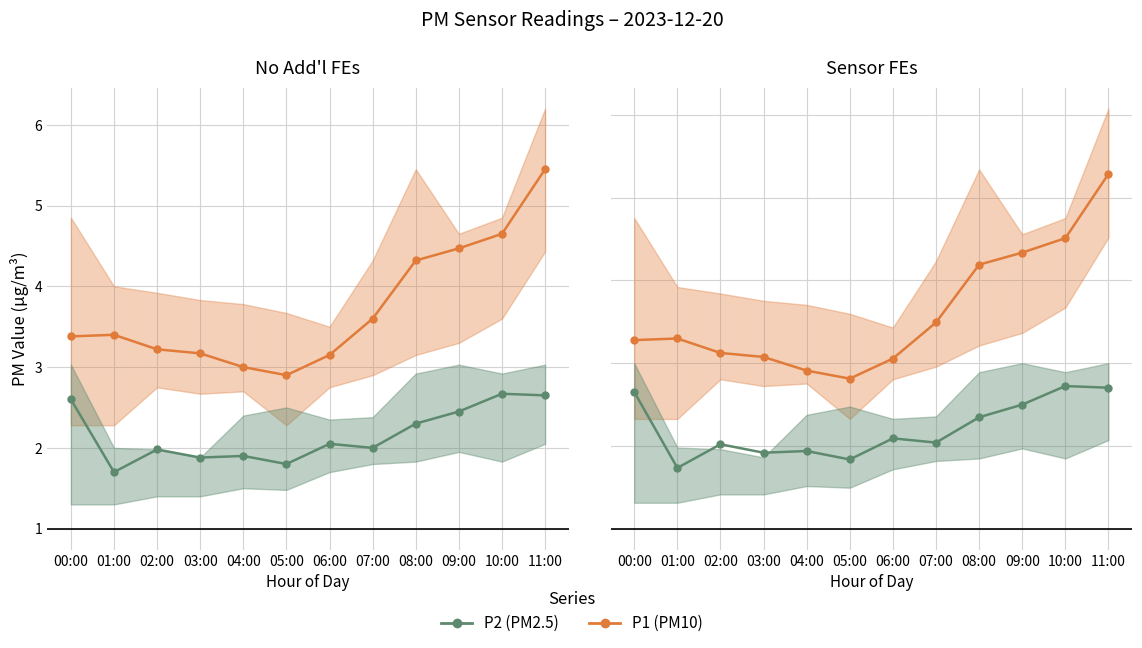

Rank the categories by P1 (PM10) value from lowest to highest.

05:00, 04:00, 06:00, 03:00, 02:00, 00:00, 01:00, 07:00, 08:00, 09:00, 10:00, 11:00